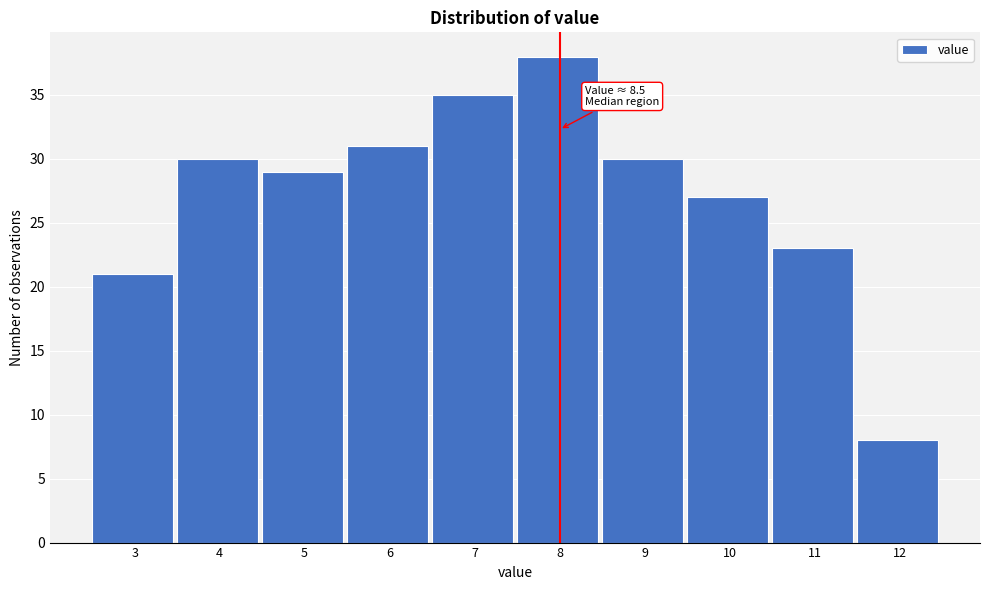

Reading left to right, list all the values displayed in this chart.

3=21	4=30	5=29	6=31	7=35	8=38	9=30	10=27	11=23	12=8